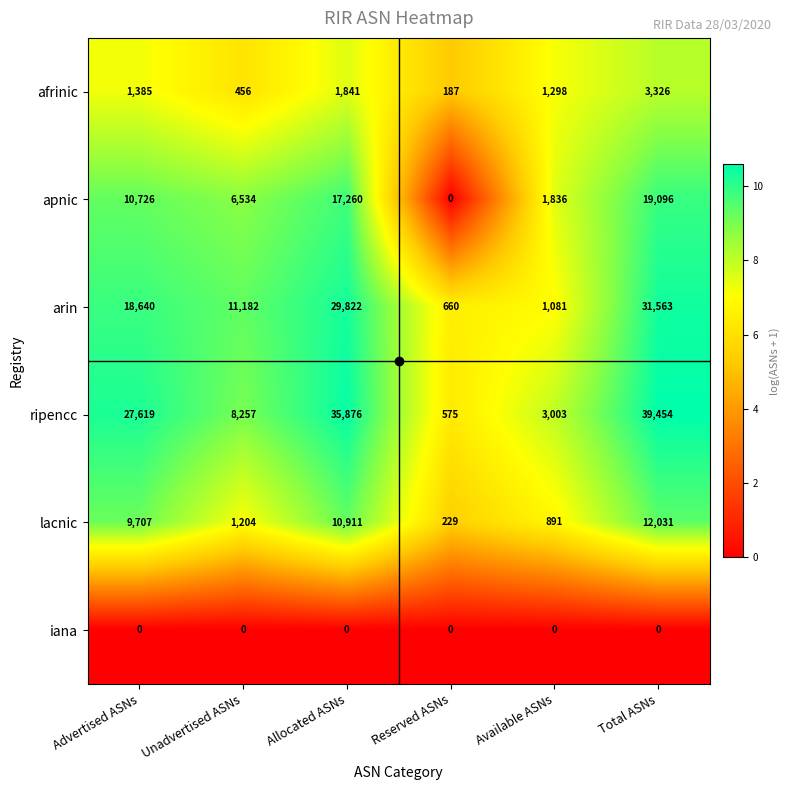

List the series in order of their peak value, highest first.

ripencc, arin, apnic, lacnic, afrinic, iana